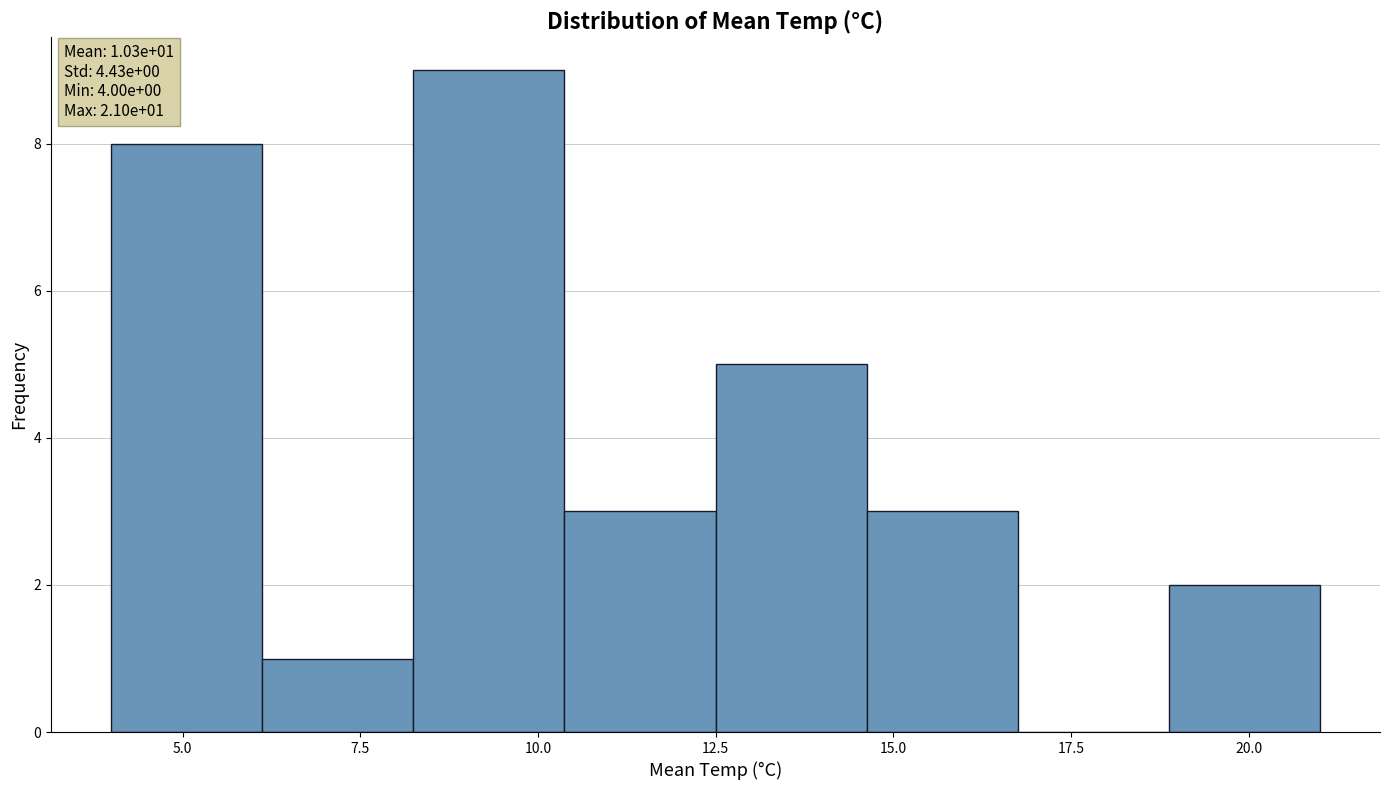

Over which range of the x-axis is the bar tallest?

8.5 to 10.5